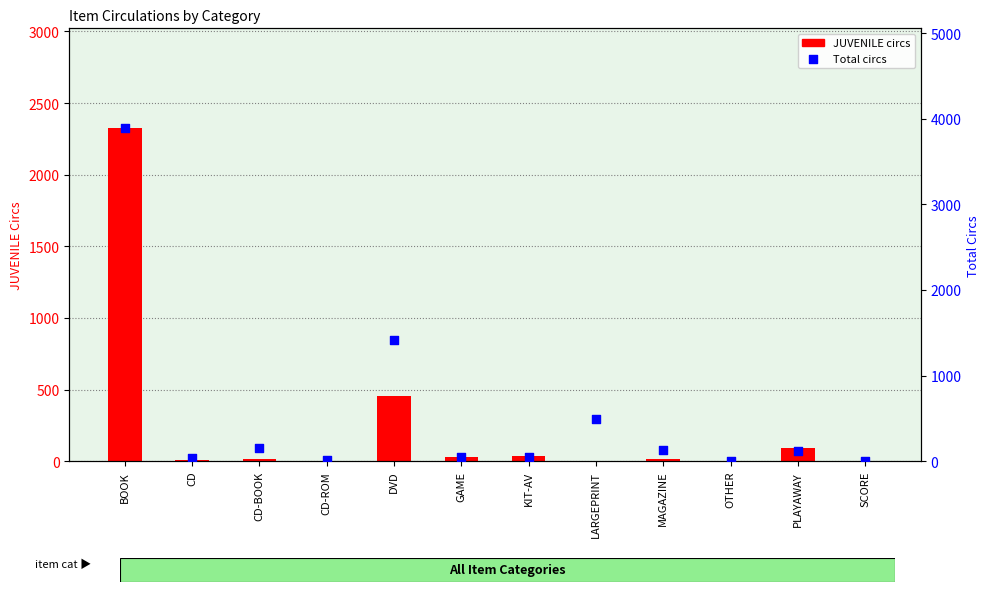

What are all the series names shown in the legend?

JUVENILE circs, Total circs